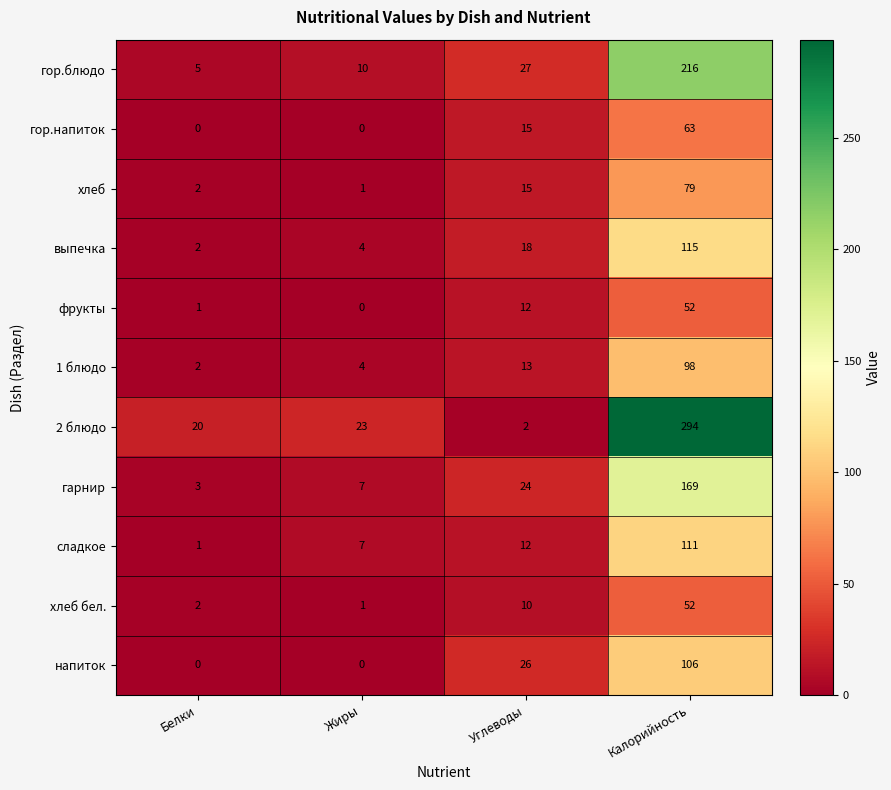

What is the spread (max minus min) of values at Жиры?

23